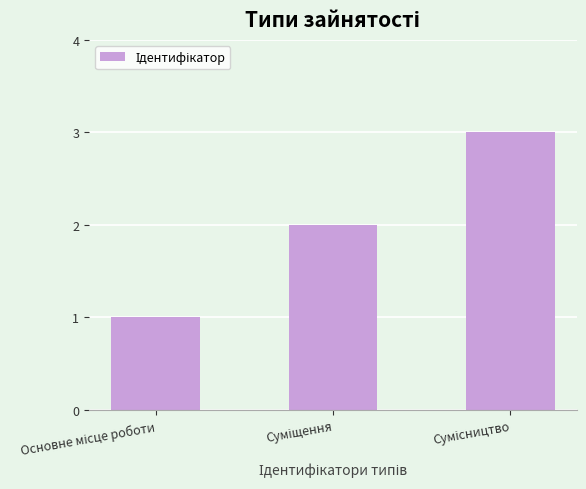

What is the maximum value shown in the chart?

3